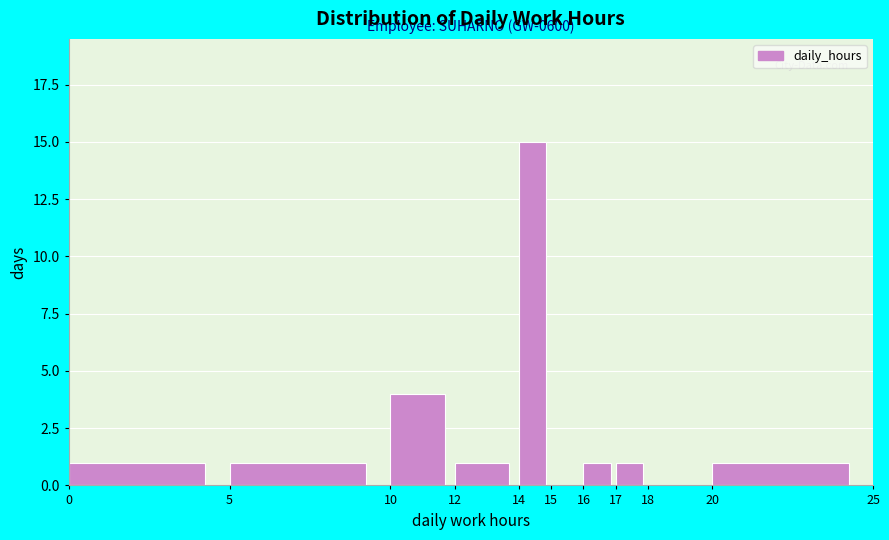

Which range on the x-axis has the tallest bar?

14 to 15